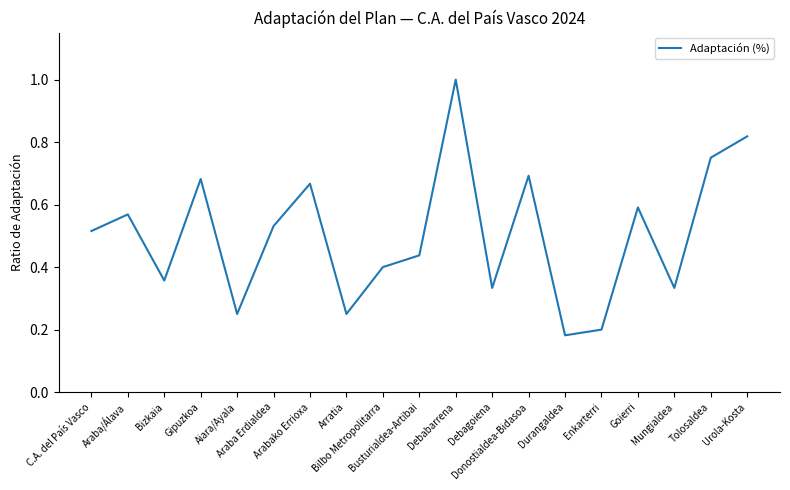

How many lines are shown in the chart?

1